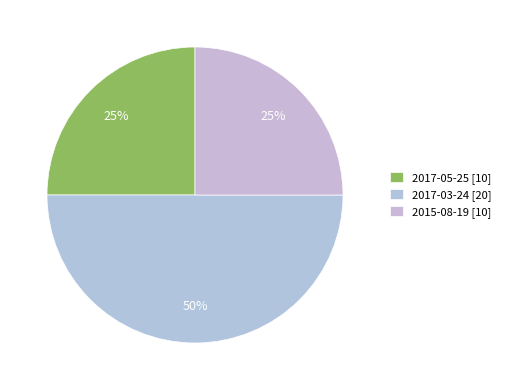

How many segments does this pie chart have?

3